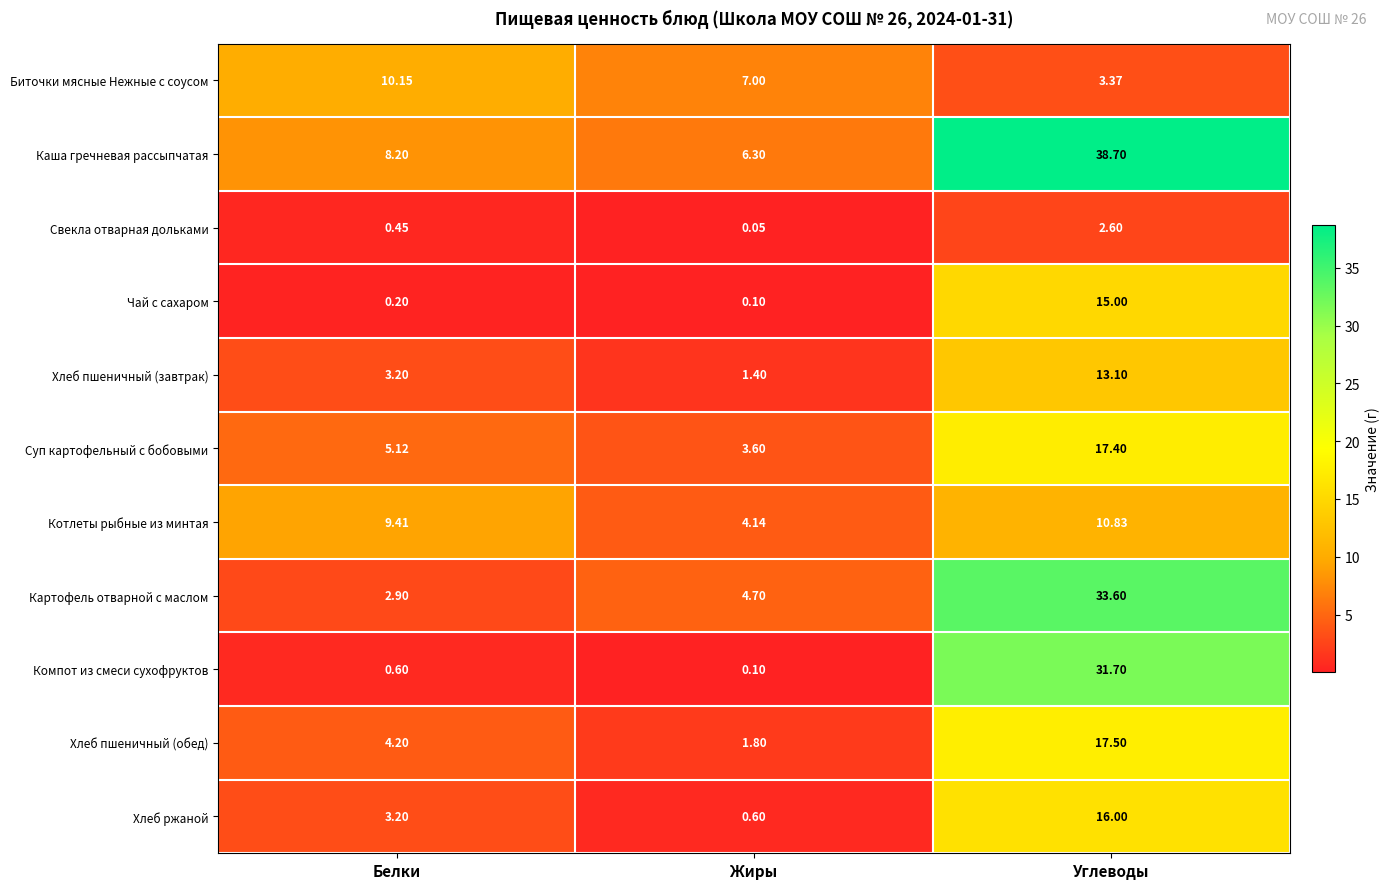

At which category does the chart reach its peak across all series?

Углеводы